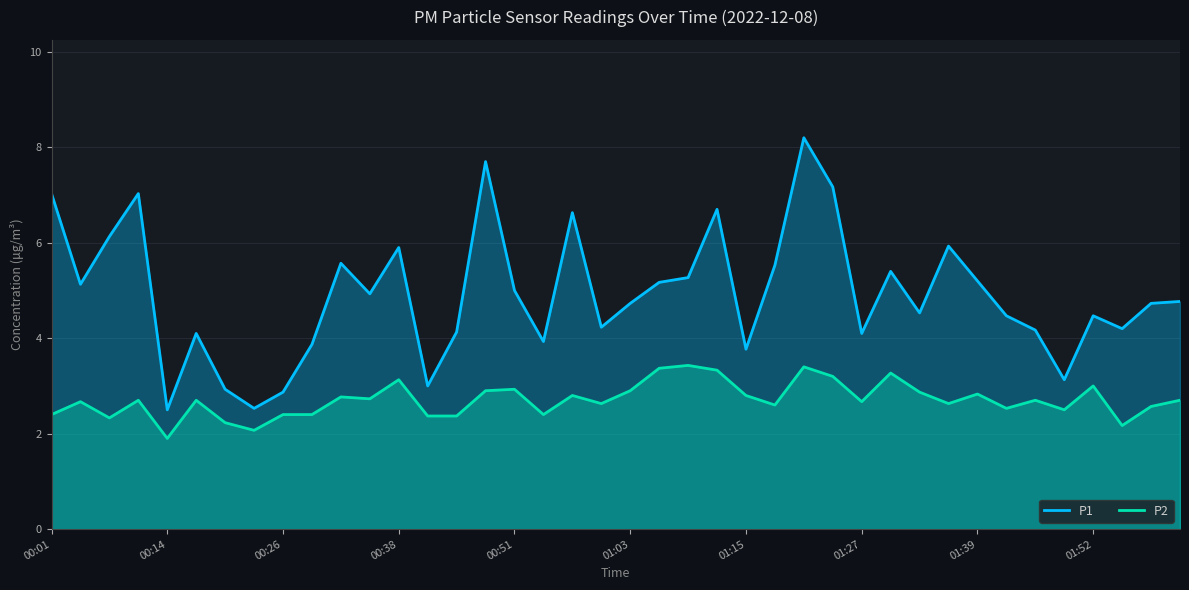

Rank the series by their maximum value, from highest to lowest.

P1, P2